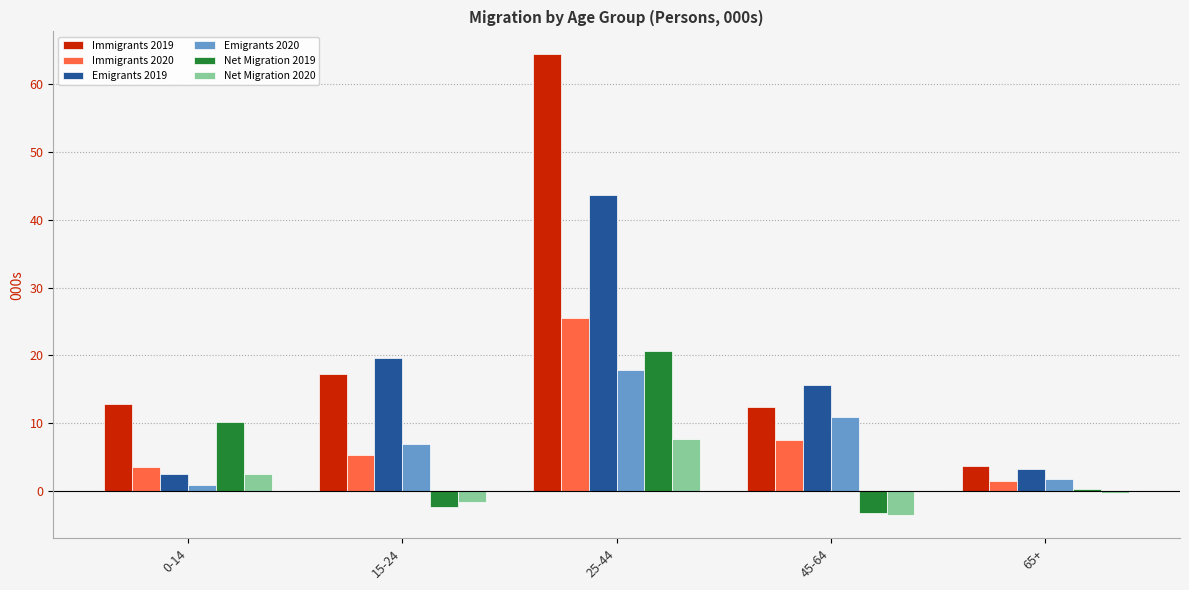

At which category is the sum across all series the highest?

25-44